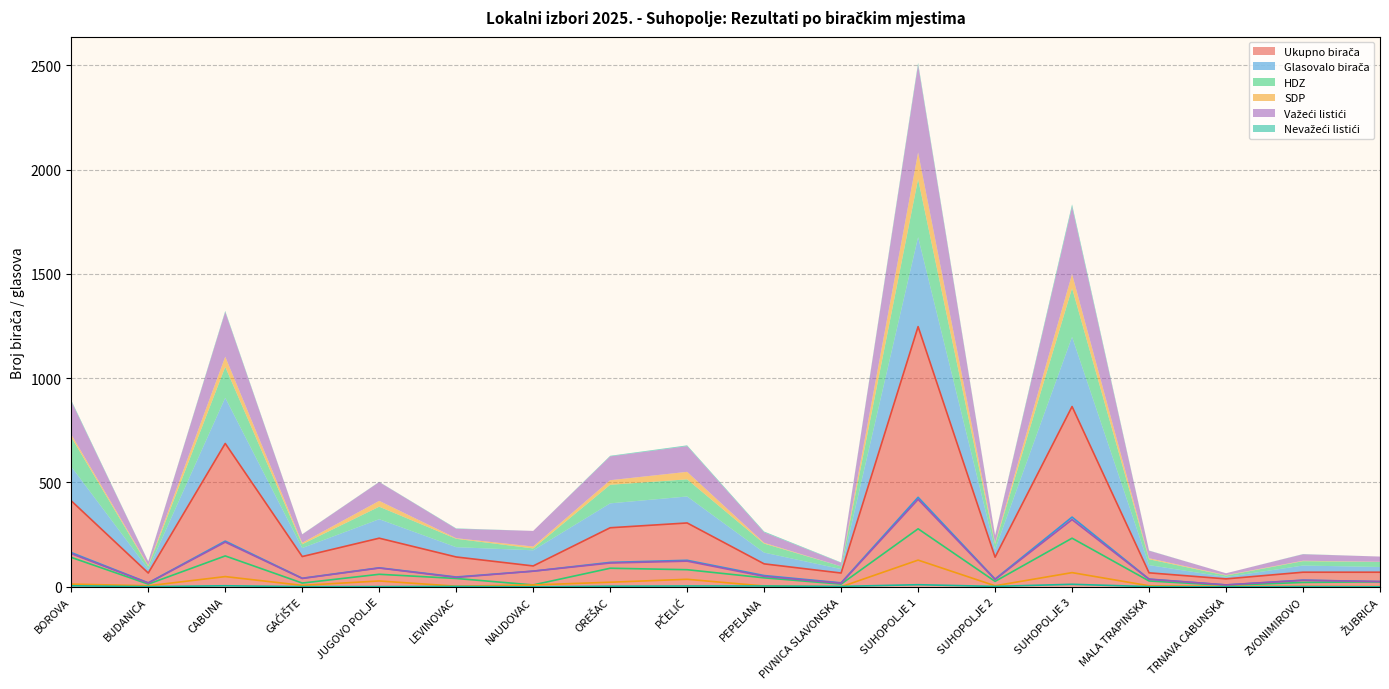

Reading right to left, extract all data points from this chart.

Ukupno birača: 70	70	38	67	864	142	1247	66	110	306	283	100	143	233	145	687	66	412
Glasovalo birača: 25	32	9	37	334	37	429	19	54	127	117	75	47	91	41	219	19	164
HDZ: 24	21	7	28	233	26	278	13	43	82	89	9	40	60	18	148	13	141
SDP: 1	2	2	5	68	5	128	0	4	36	22	9	3	28	7	49	5	13
Važeći listići: 25	31	9	36	322	35	419	17	50	123	114	75	45	90	40	214	18	159
Nevažeći listići: 0	1	0	1	12	2	10	2	4	4	3	0	2	1	1	5	1	5